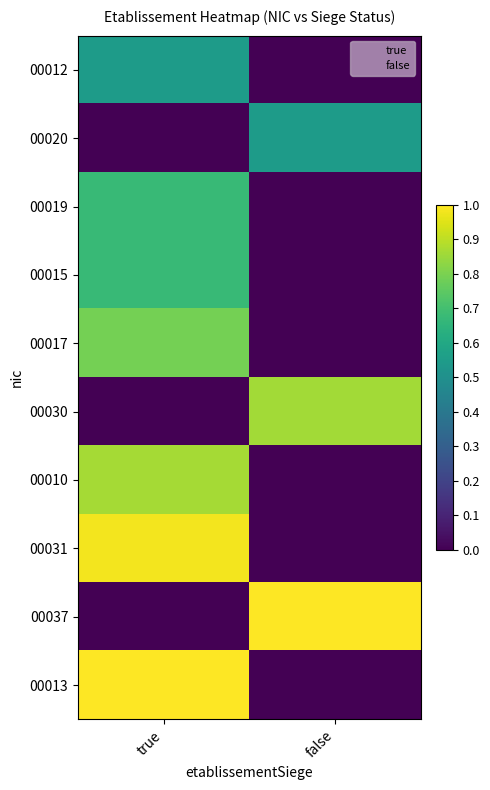

Rank the series by their maximum value, from lowest to highest.

00012, 00020, 00019, 00015, 00017, 00030, 00010, 00031, 00037, 00013